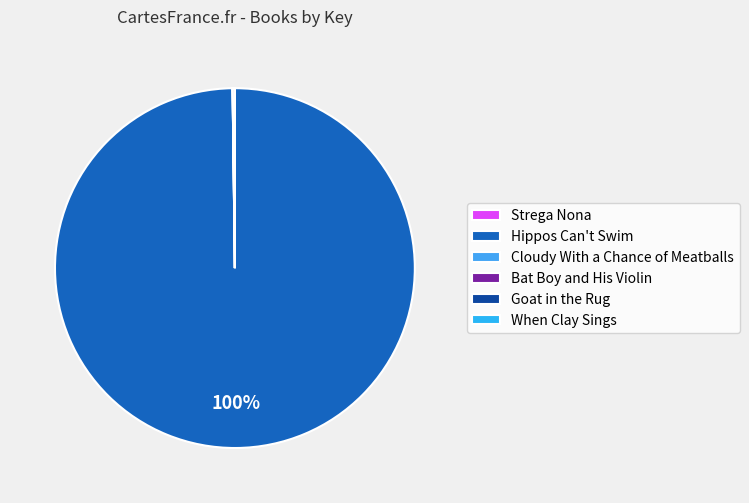

Does Hippos Can't Swim represent more than half of the total?

Yes